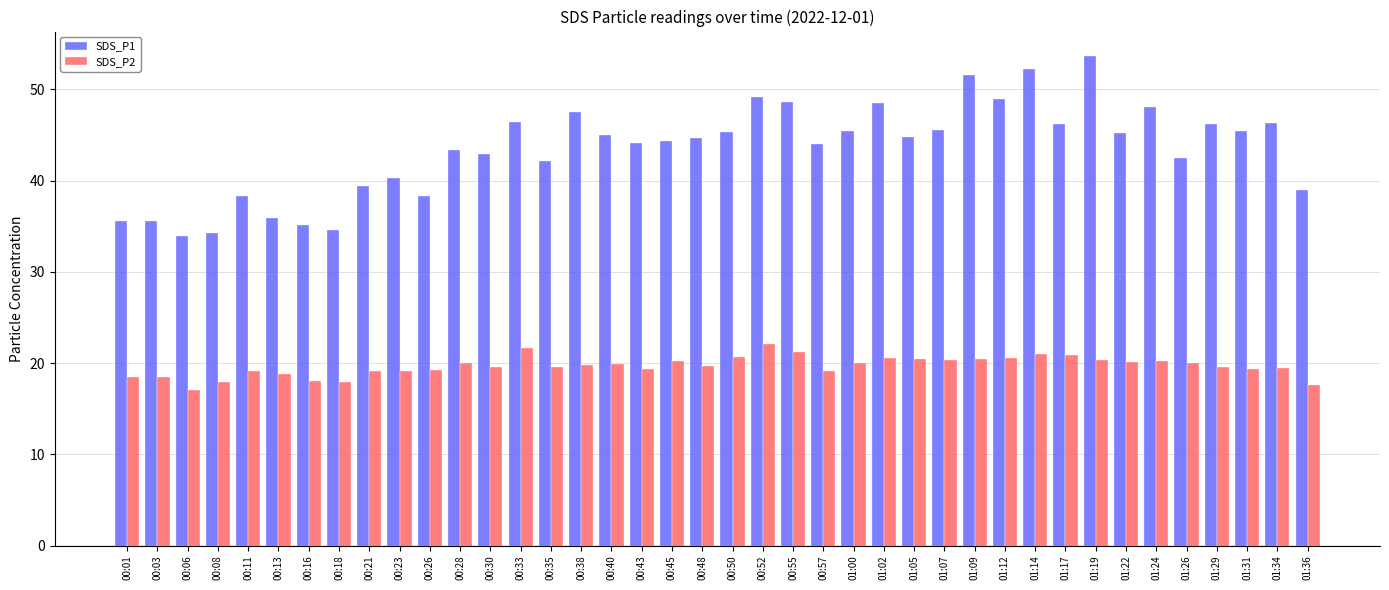

Between 00:11 and 00:45, which series saw the biggest shift?

SDS_P1